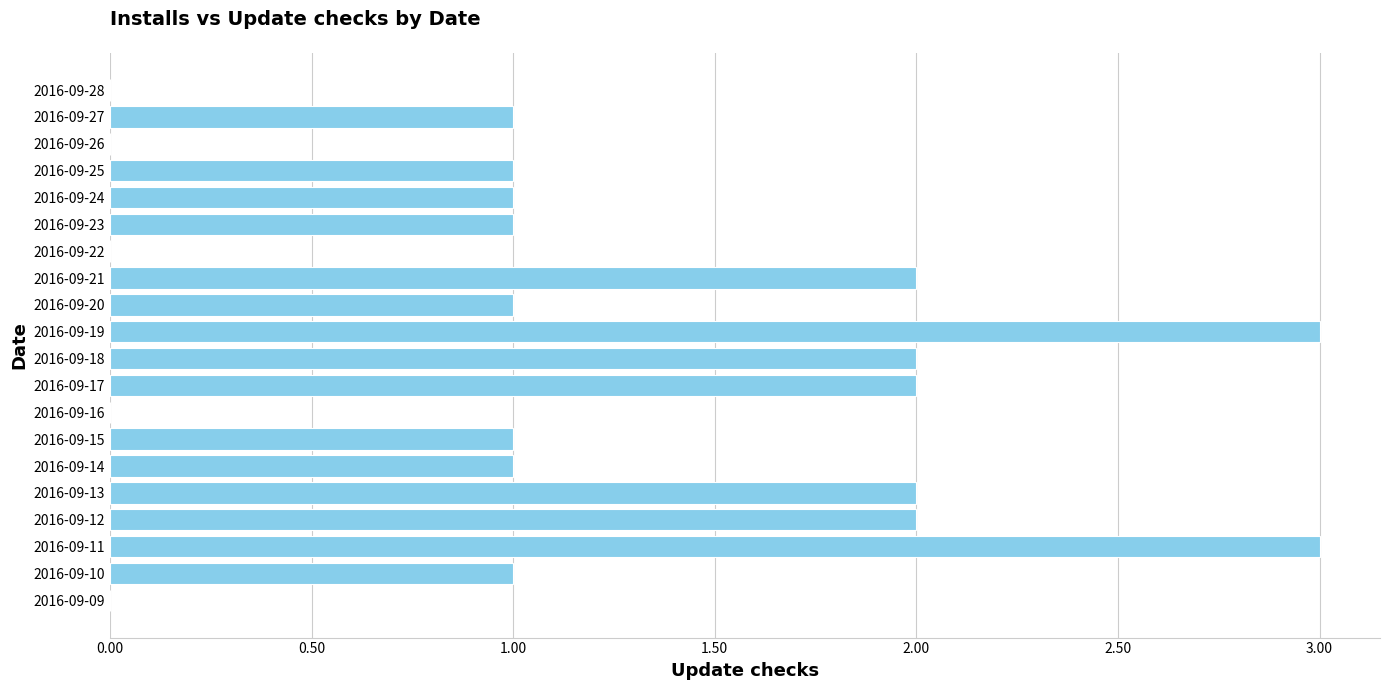

The value at 2016-09-17 is 2. True or false?

True